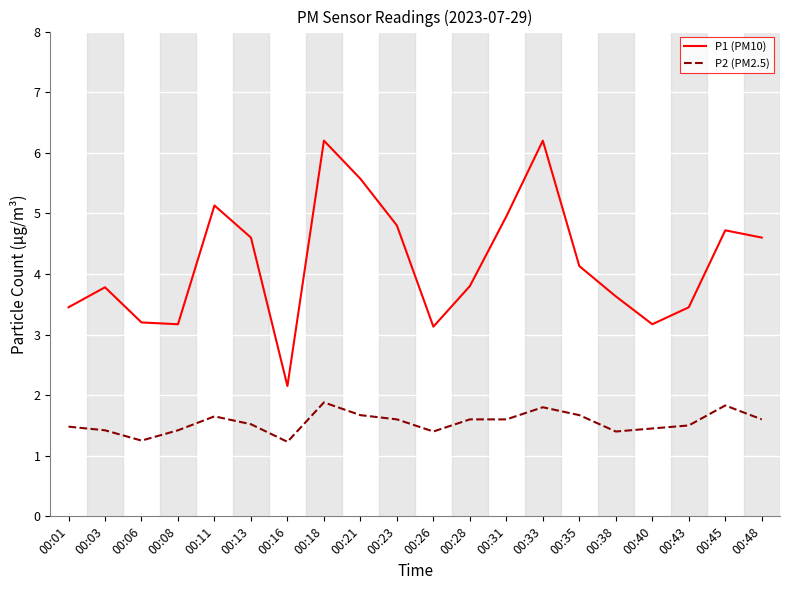

Which series has the largest total across all categories?

P1 (PM10)